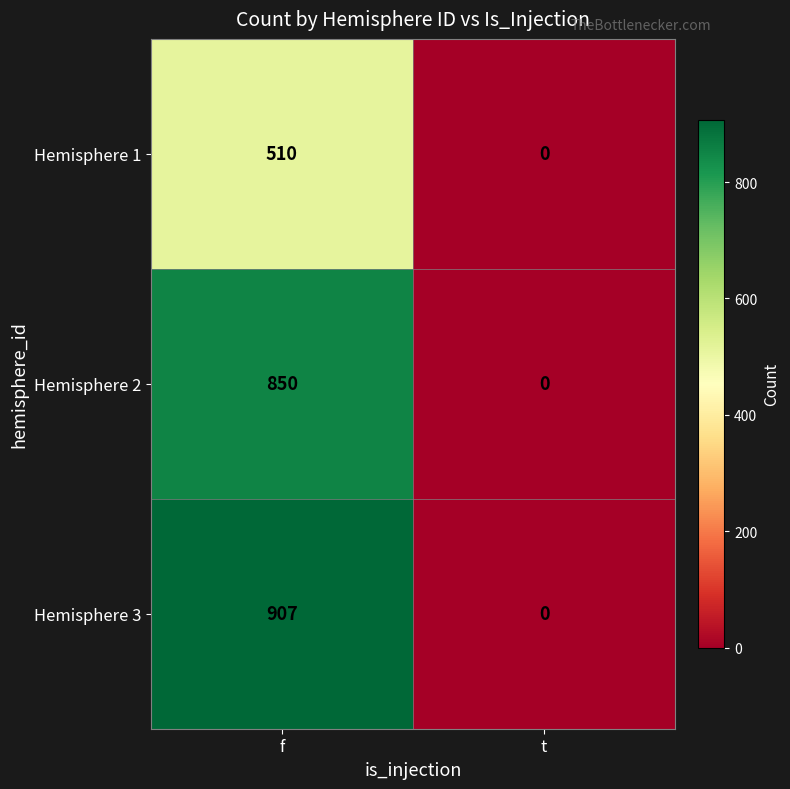

What is the sum of all Hemisphere 1 values?

510